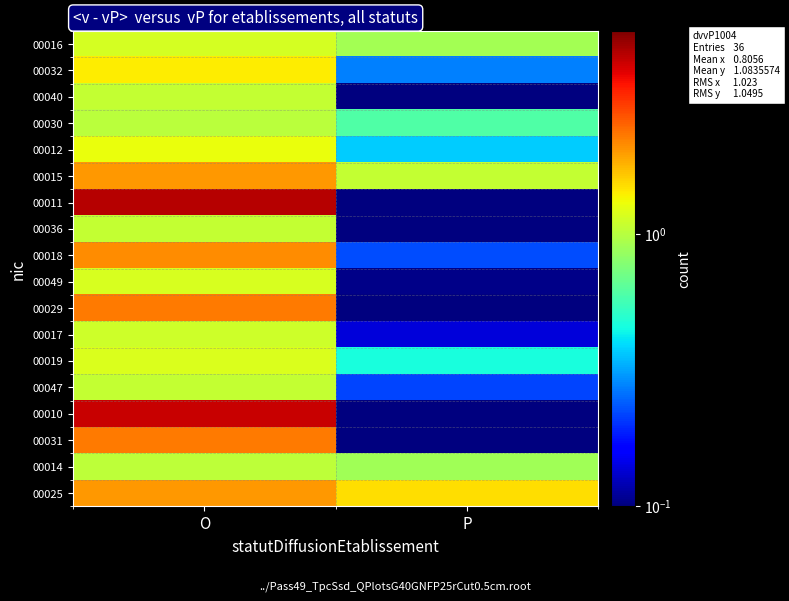

What is the total value across all series at O?

32.0